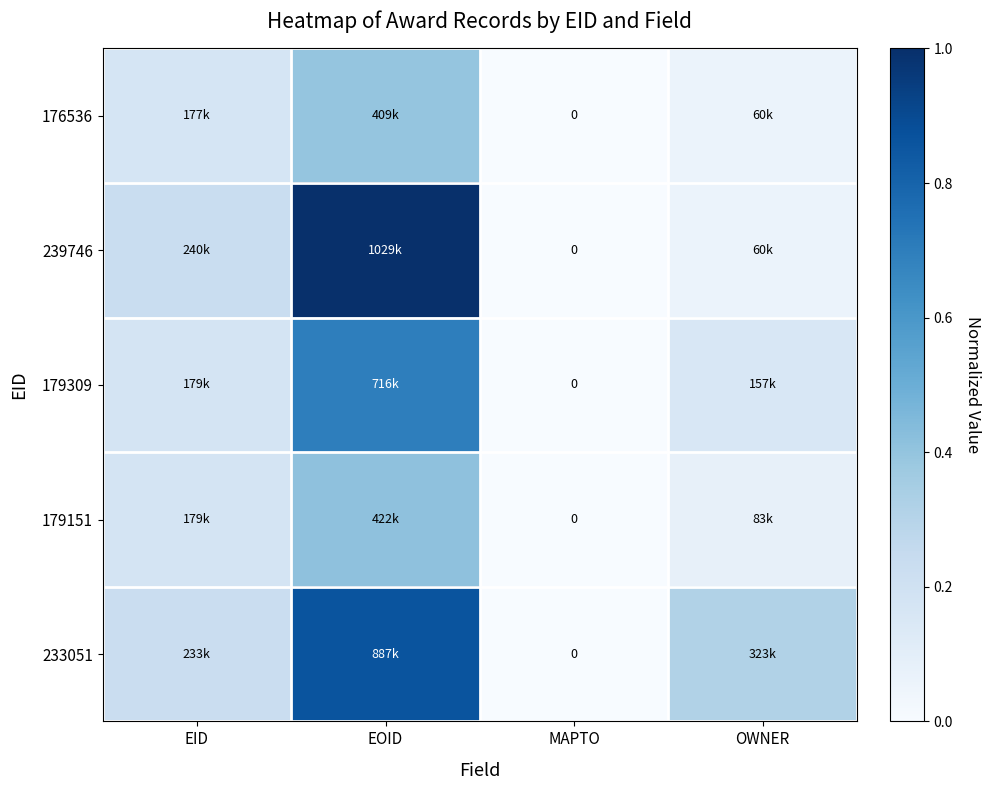

How many distinct data groups are displayed?

5